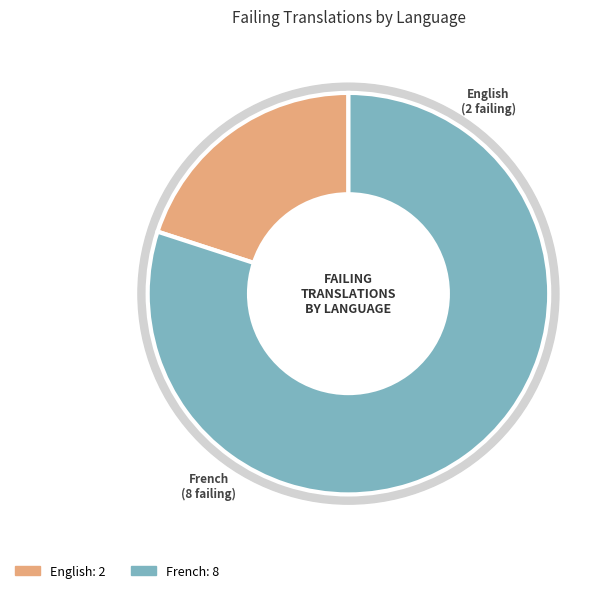

To the nearest percent, what percentage of the pie is English?

20%